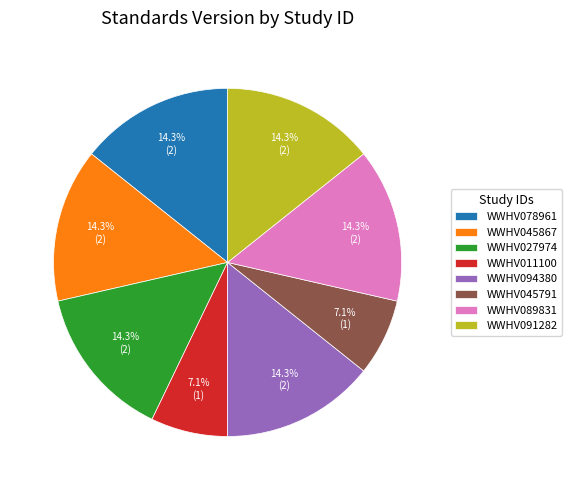

Combined, do WWHV089831 and WWHV027974 account for over 50%?

No